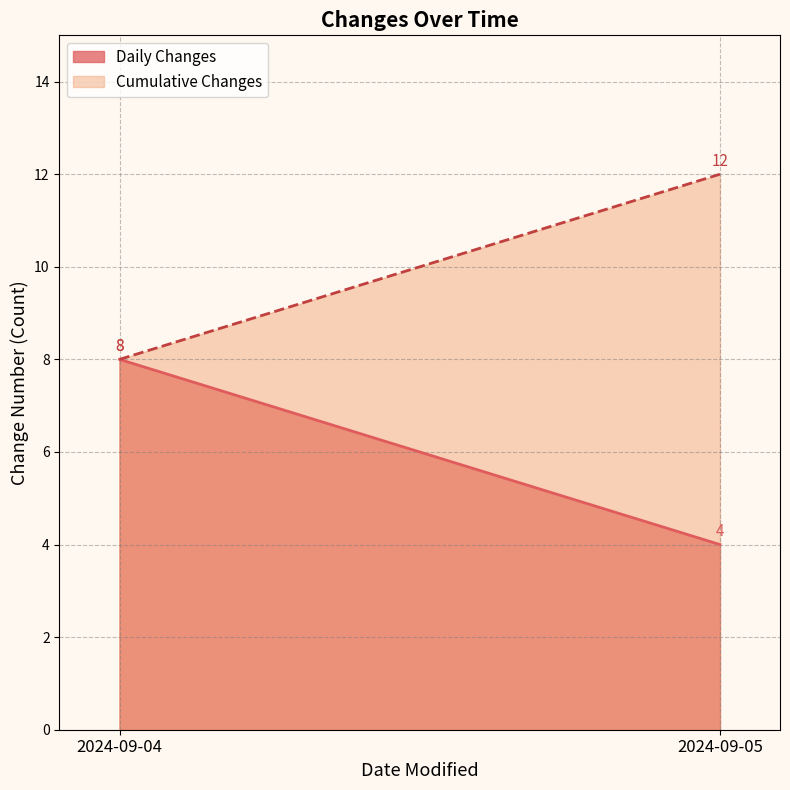

What is the difference between the highest and lowest values at 2024-09-05?

8